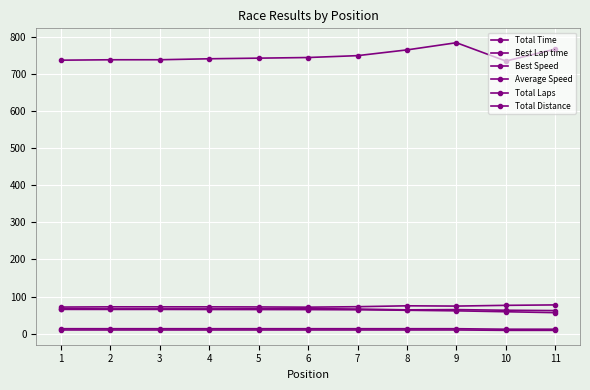

How many lines are shown in the chart?

6